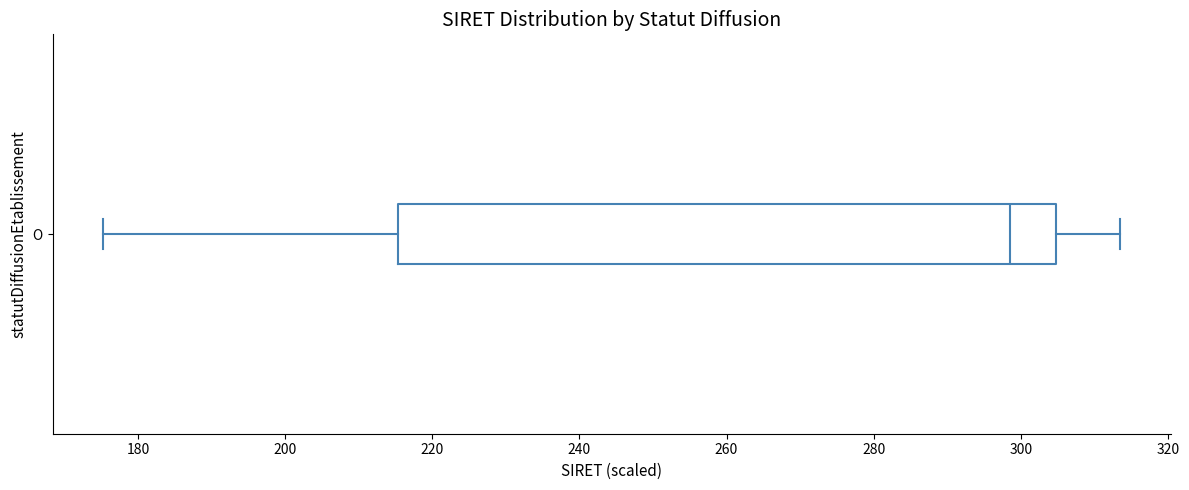

Where is the left edge of the box for O on the x-axis? The values are not printed on the chart, so give them approximately, as read against the axis.

216